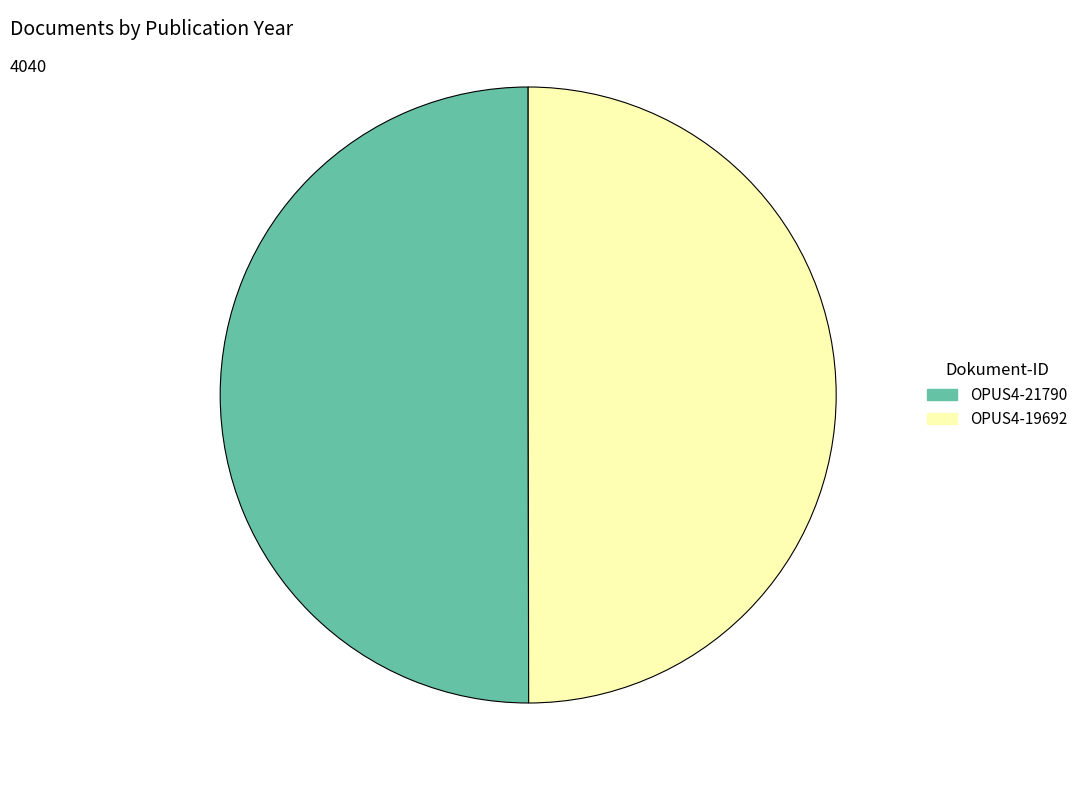

How many segments does this pie chart have?

2